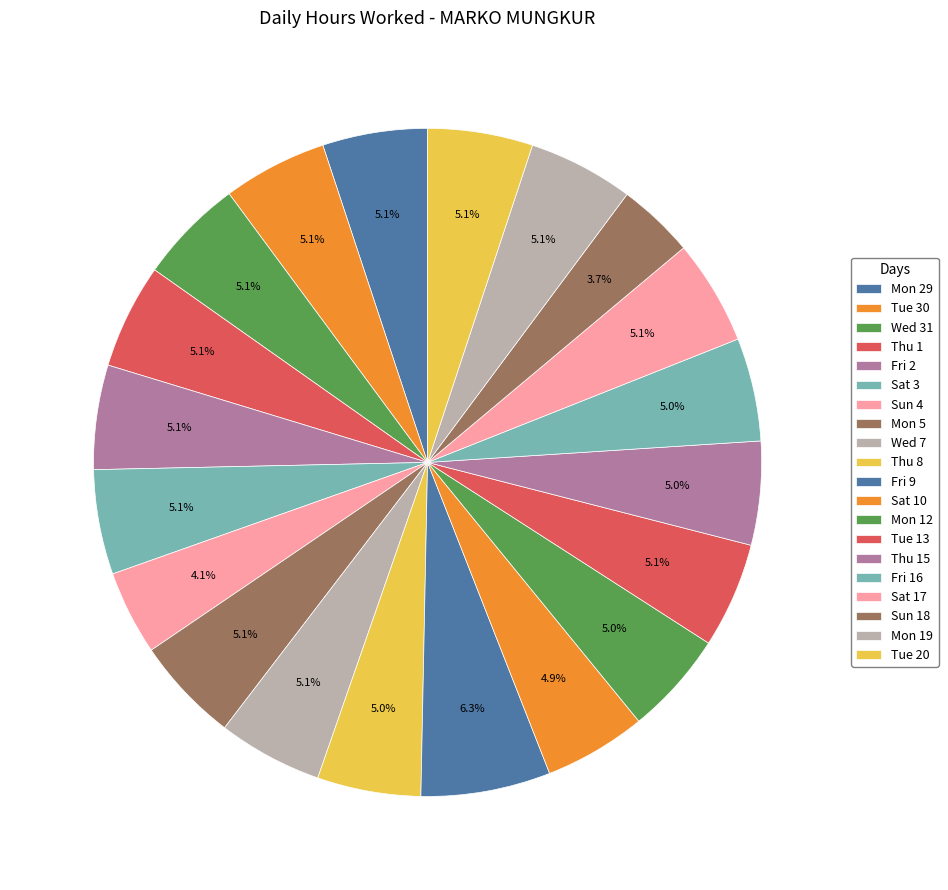

To the nearest percent, what portion does Fri 16 represent?

5%